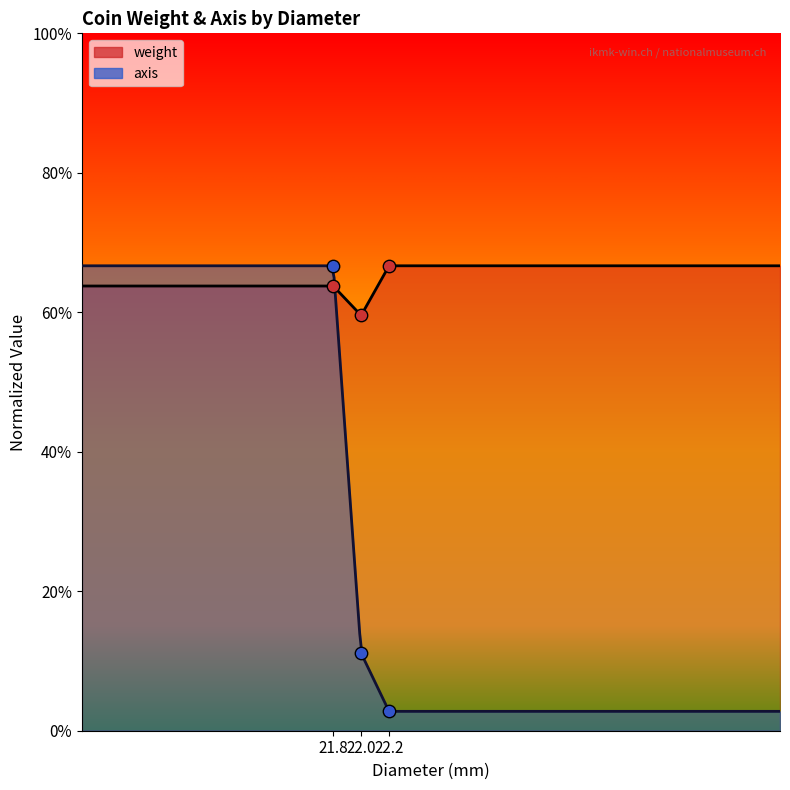

Which series reaches the maximum Y coordinate?

weight